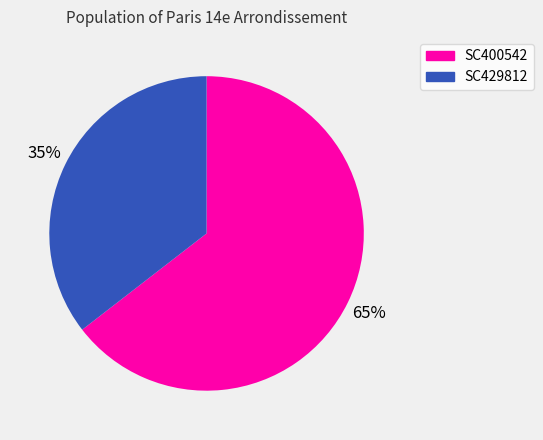

Is the sum of SC429812 and SC400542 greater than half?

Yes